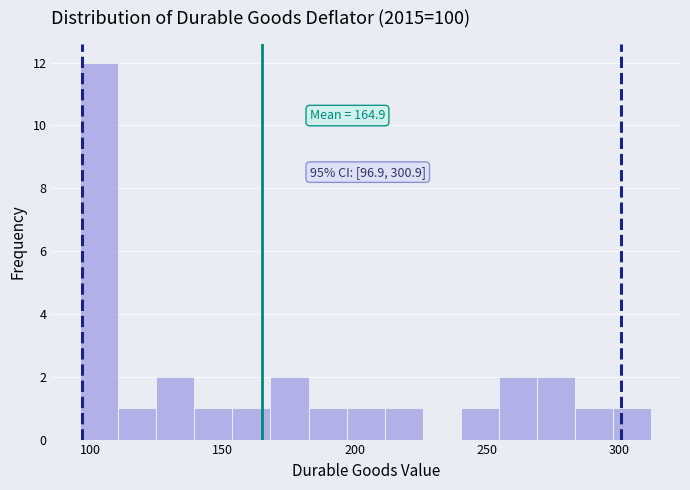

Around what value on the x-axis is the tallest bar? Give the approximate position of its centre, as read against the axis.

105